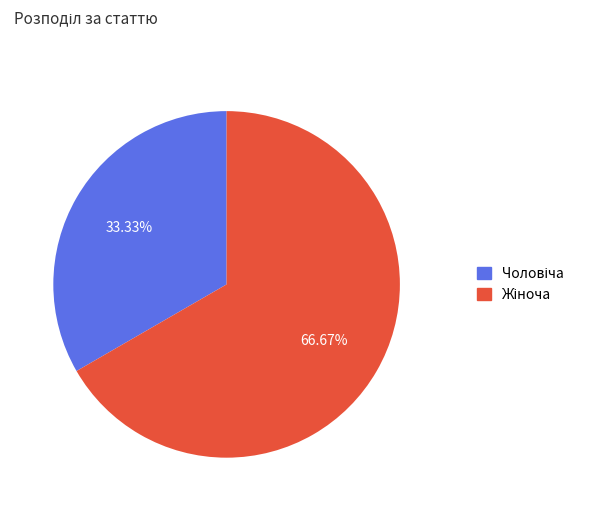

Is there a majority slice in this chart?

Yes